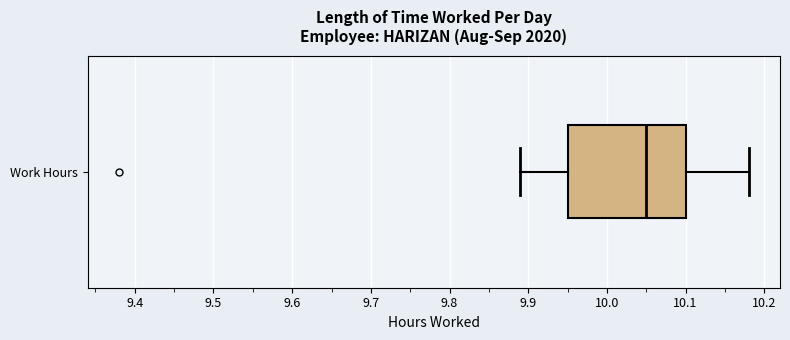

Transcribe this box plot: give where the median line is, the range the box spans, and where the two whiskers end, as read against the x-axis. The values are not printed on the chart, so give them approximately, as read against the axis.

median 10.05, box 9.95 to 10.10, whiskers 9.89 to 10.18